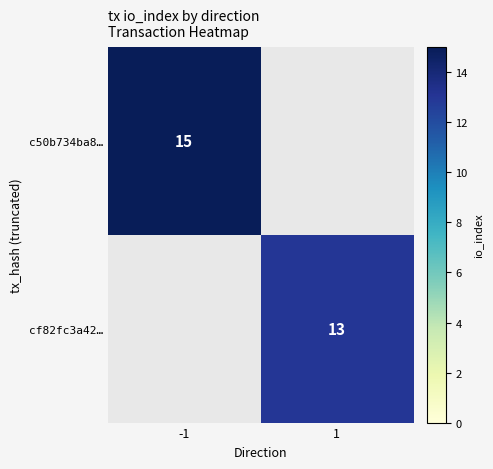

The value of c50b734ba8… at -1 is 15. True or false?

True